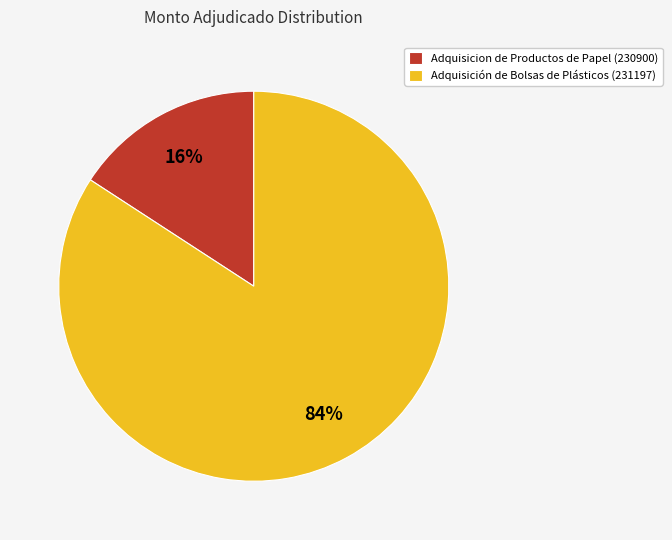

To the nearest percent, what is the combined percentage of Adquisicion de Productos de Papel (230900) and Adquisición de Bolsas de Plásticos (231197)?

100%